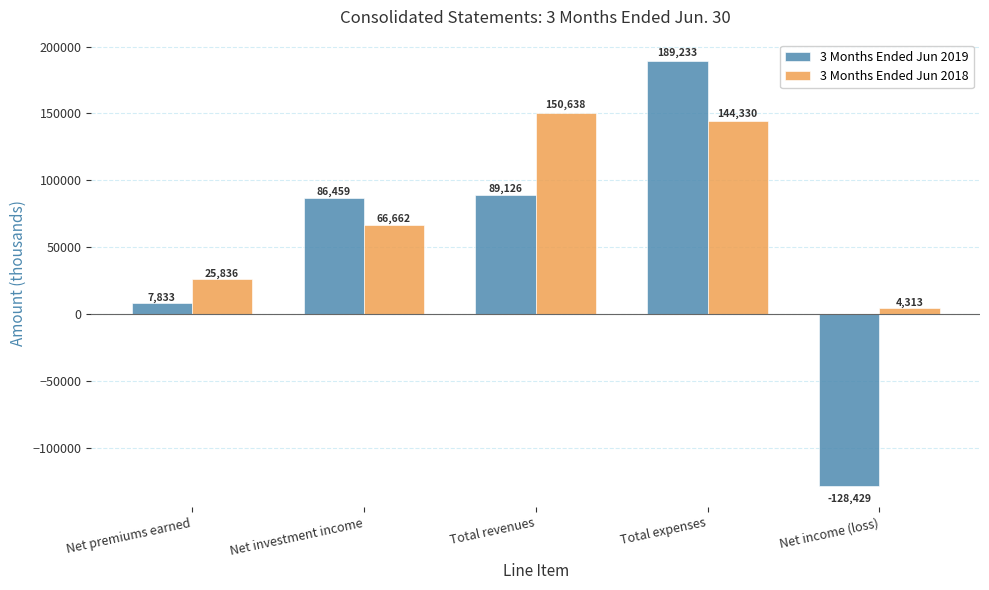

At which category is the sum across all series the highest?

Total expenses